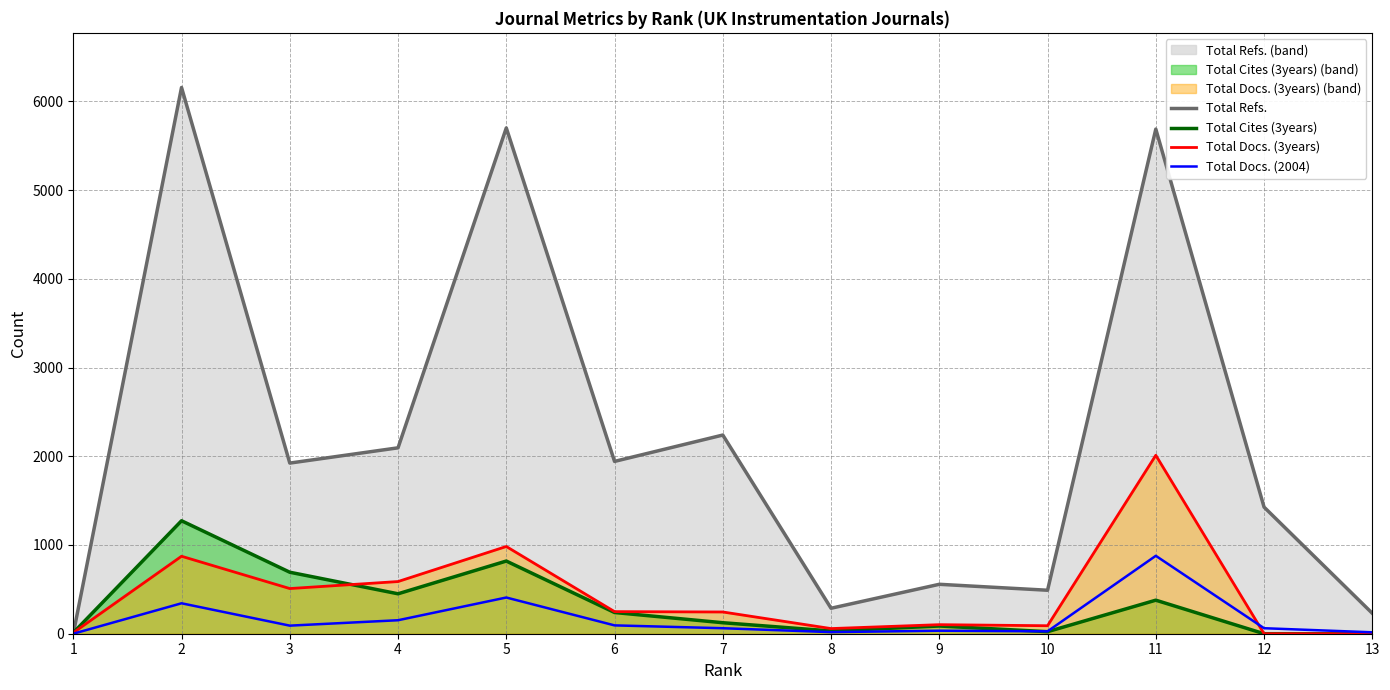

Reading left to right, list all the values displayed in this chart.

Total Refs.: 0	6156	1923	2095	5700	1942	2239	287	557	490	5687	1427	230
Total Cites (3years): 11	1273	693	450	819	239	124	31	87	23	378	0	0
Total Docs. (3years): 11	873	509	588	983	249	245	58	102	90	2011	0	0
Total Docs. (2004): 0	343	91	152	408	94	62	18	34	27	878	62	16